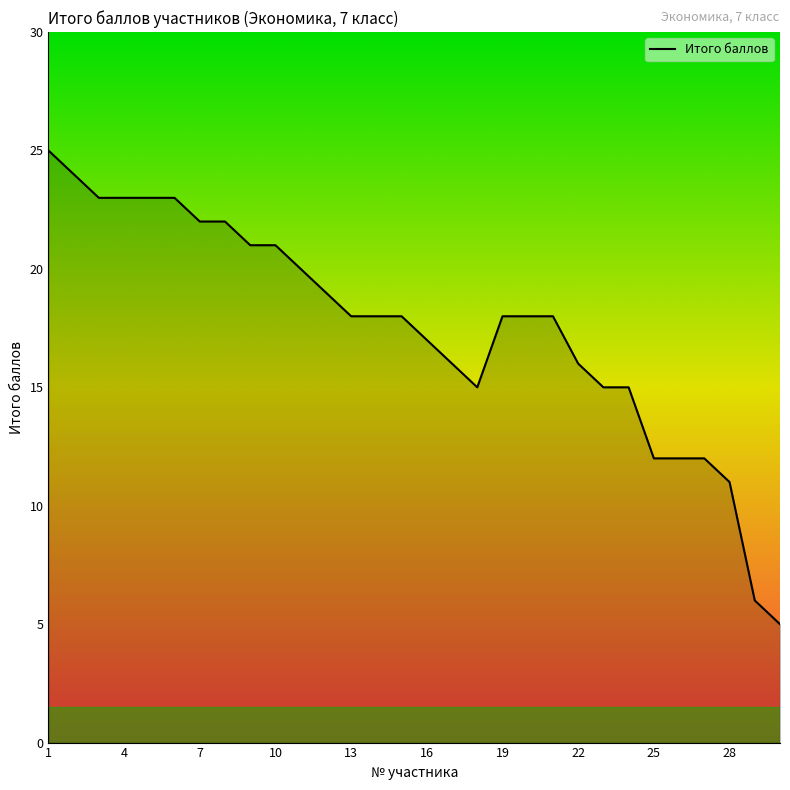

What is the difference between the maximum and minimum values?

20